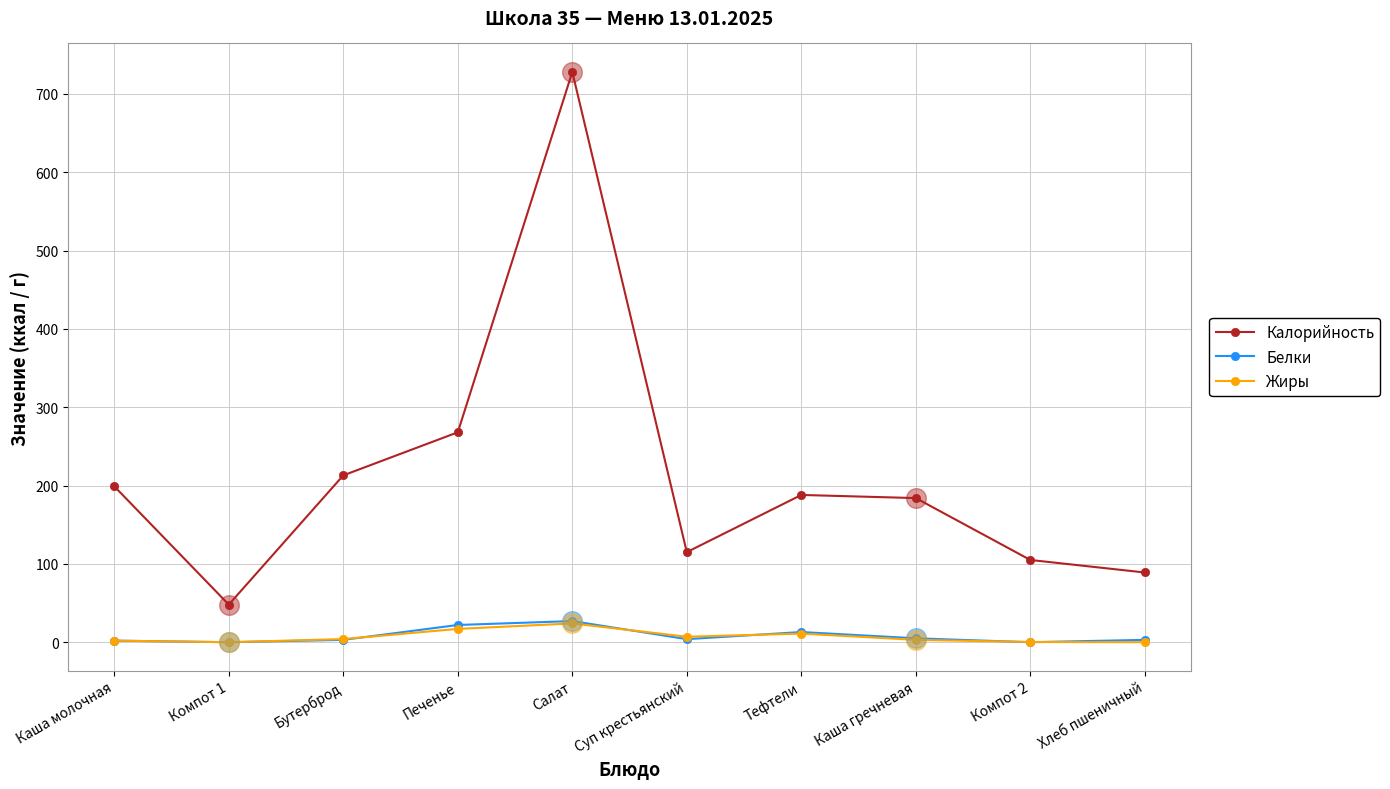

Is the value of Калорийность at Компот 1 greater than the value of Белки at Хлеб пшеничный?

Yes